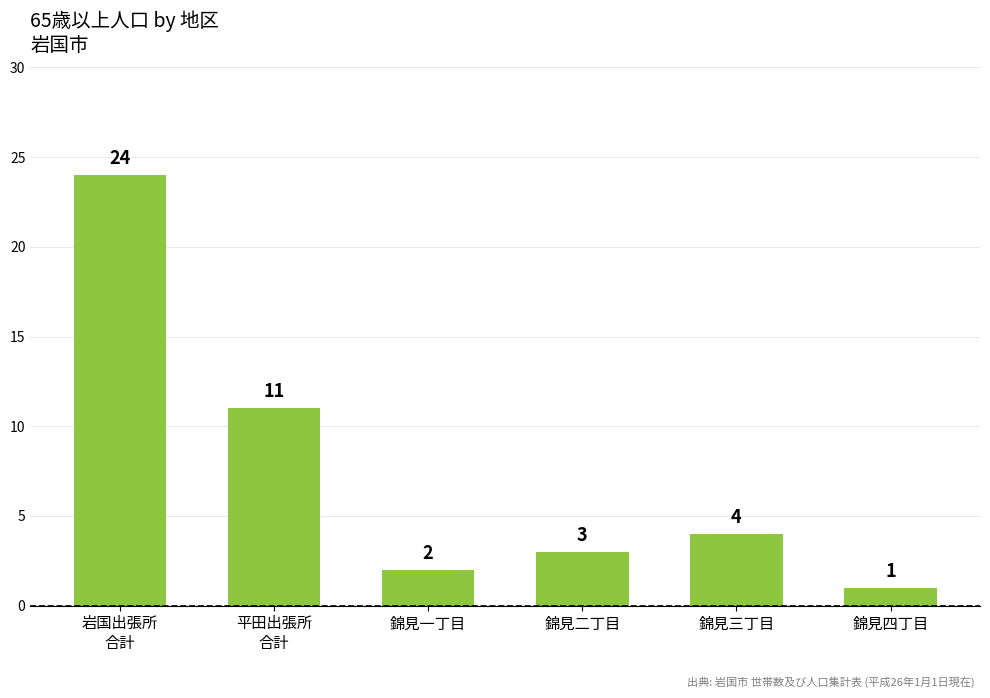

Rank the categories by value from highest to lowest.

岩国出張所
合計, 平田出張所
合計, 錦見三丁目, 錦見二丁目, 錦見一丁目, 錦見四丁目